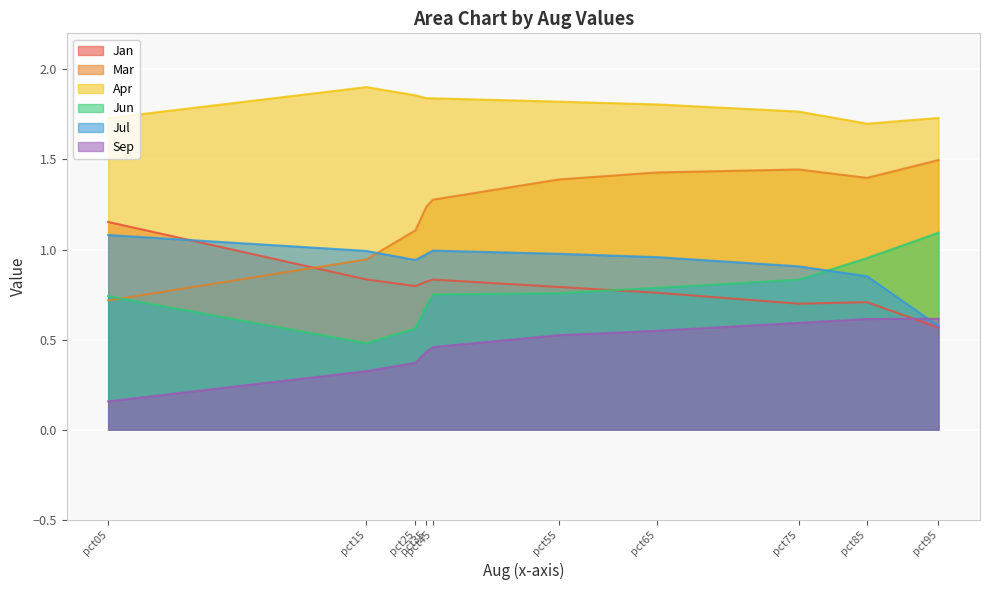

What is the value of the Jun point at the 9th from the left?

1.0